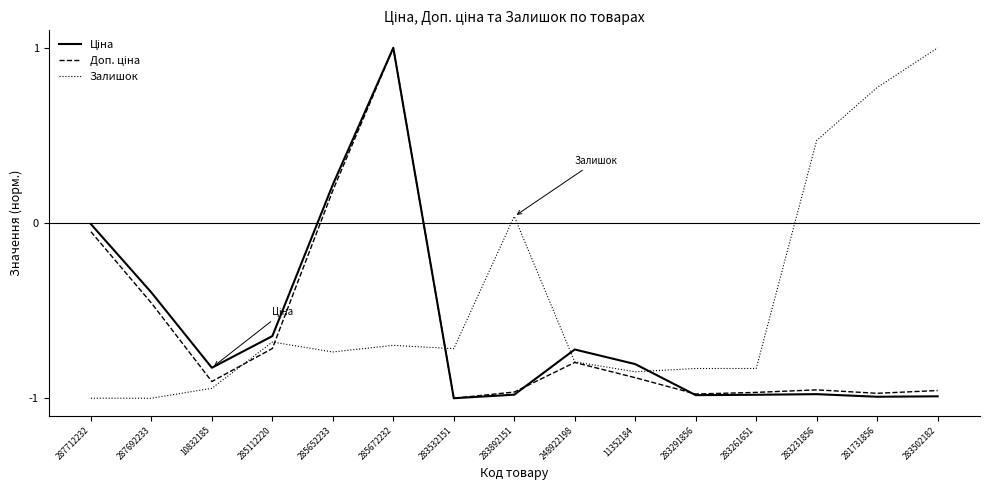

What position from the left is 287692233?

2